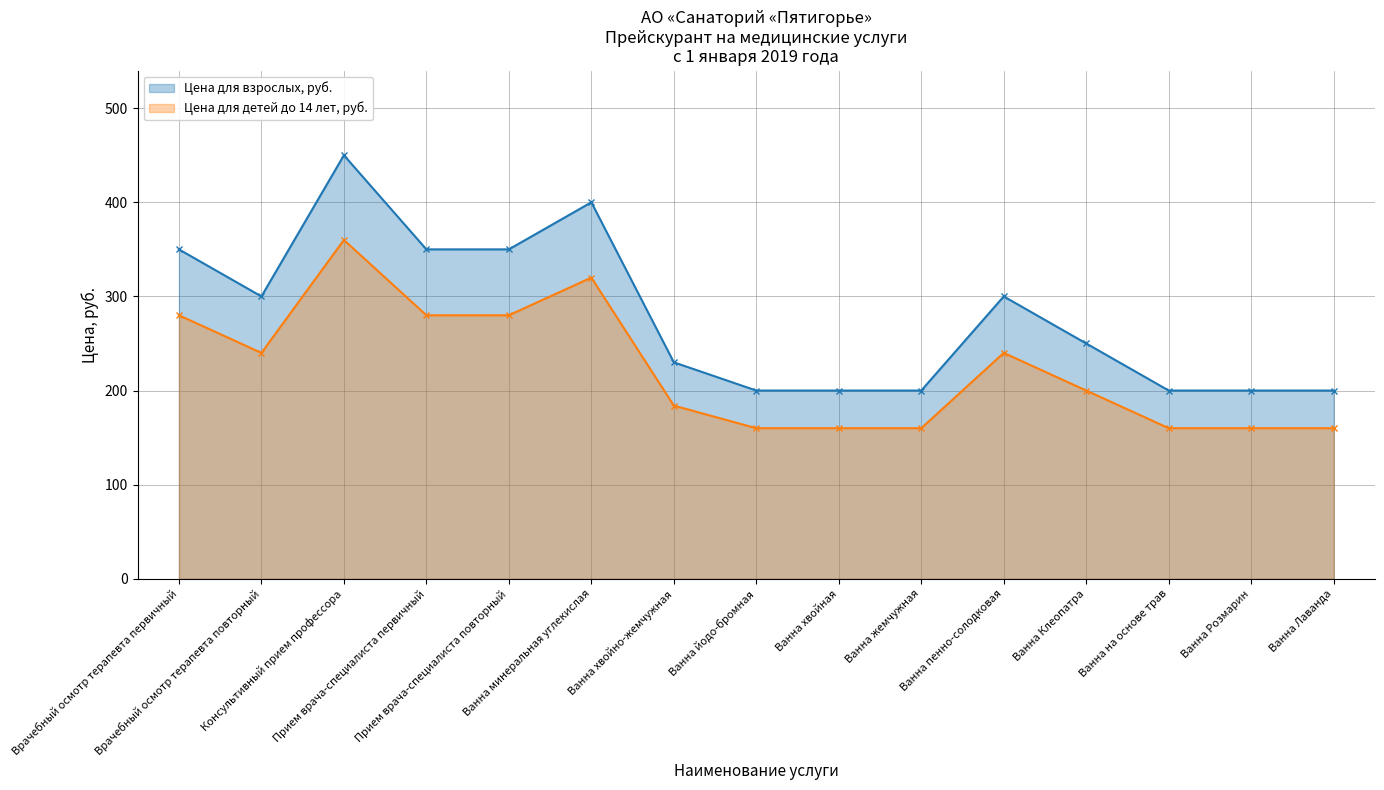

True or false: Цена для взрослых, руб. and Цена для детей до 14 лет, руб. intersect in this chart.

False